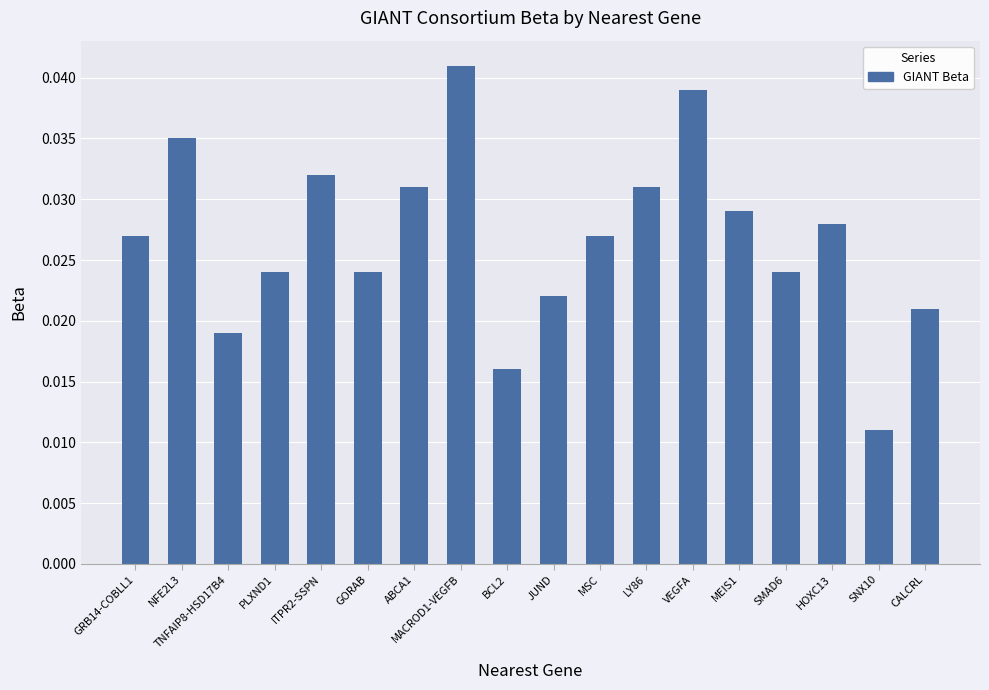

True or false: the data shows 0.1 at VEGFA.

False